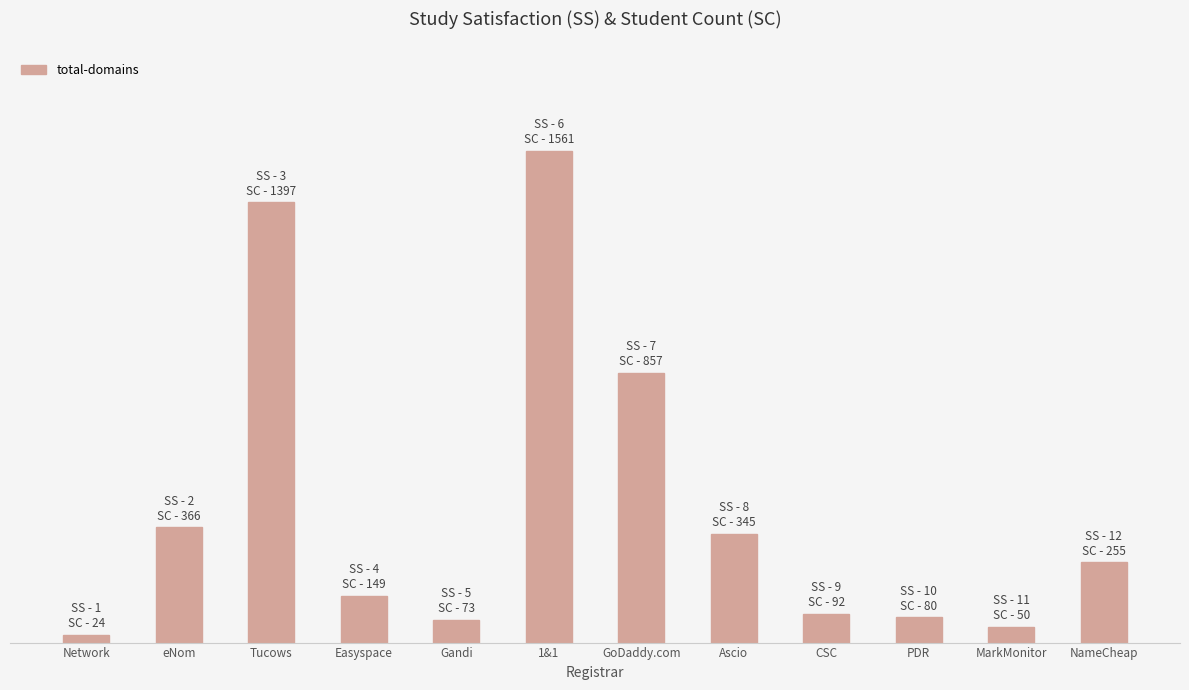

Where is the data nearest to the value 792?

GoDaddy.com